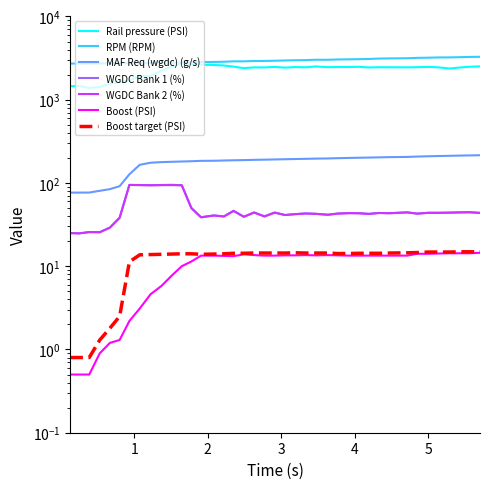

True or false: Boost (PSI) and RPM (RPM) cross at least once.

False